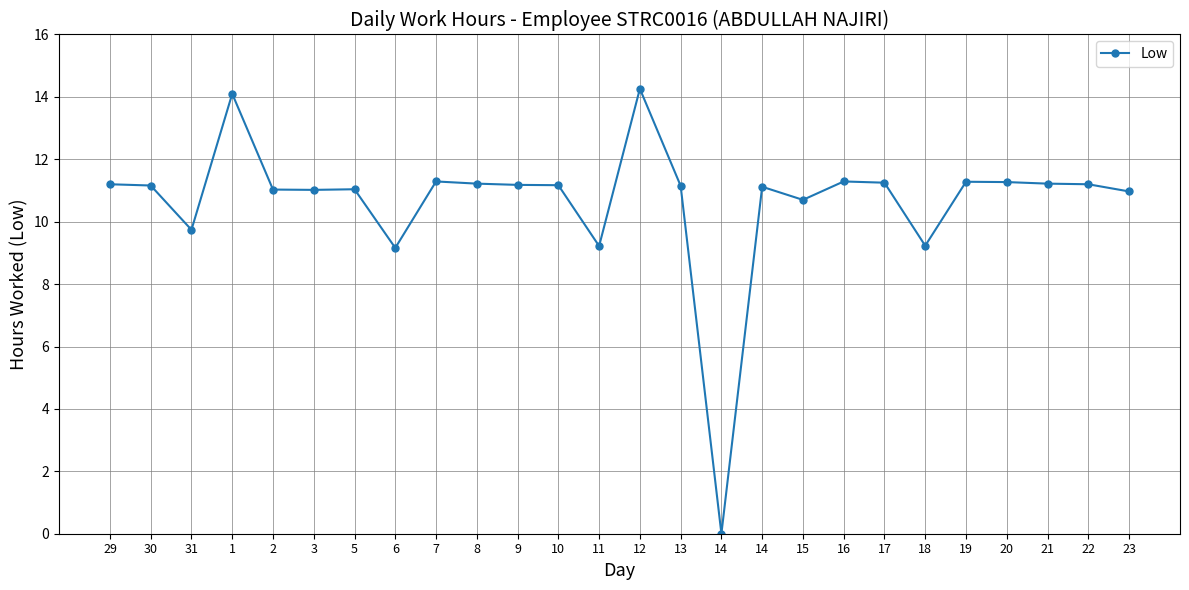

The chart shows a value of 15.0 at 30. True or false?

False